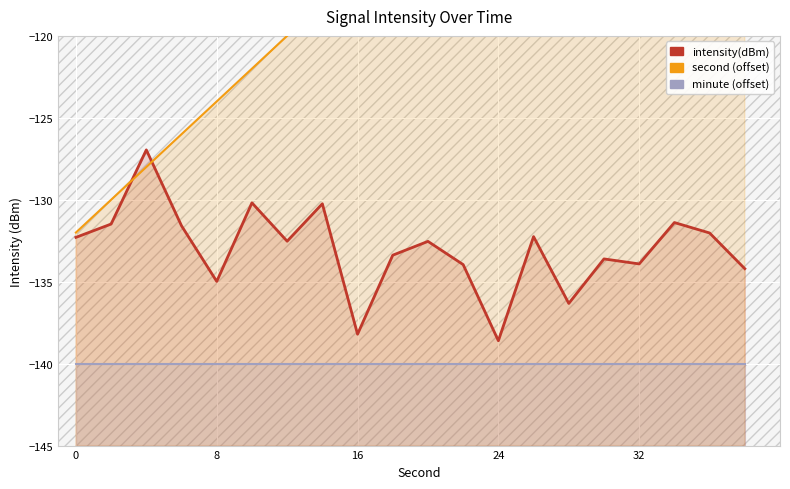

What is the difference between the maximum and minimum values in the second (offset) series?

38.0